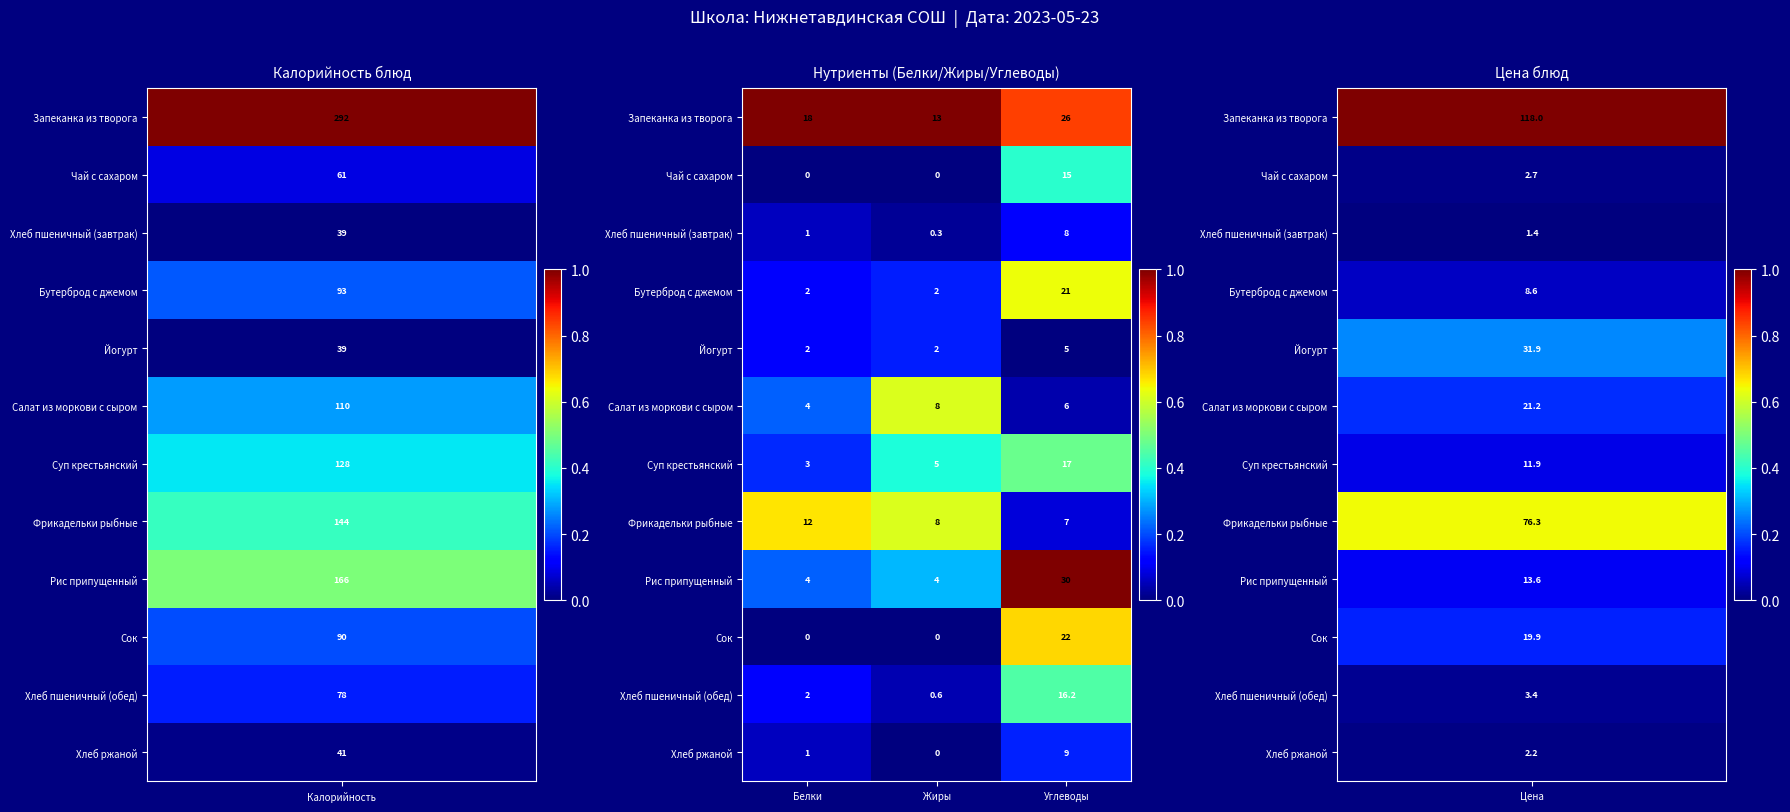

What is the approximate value of Сок at Углеводы?

22.0